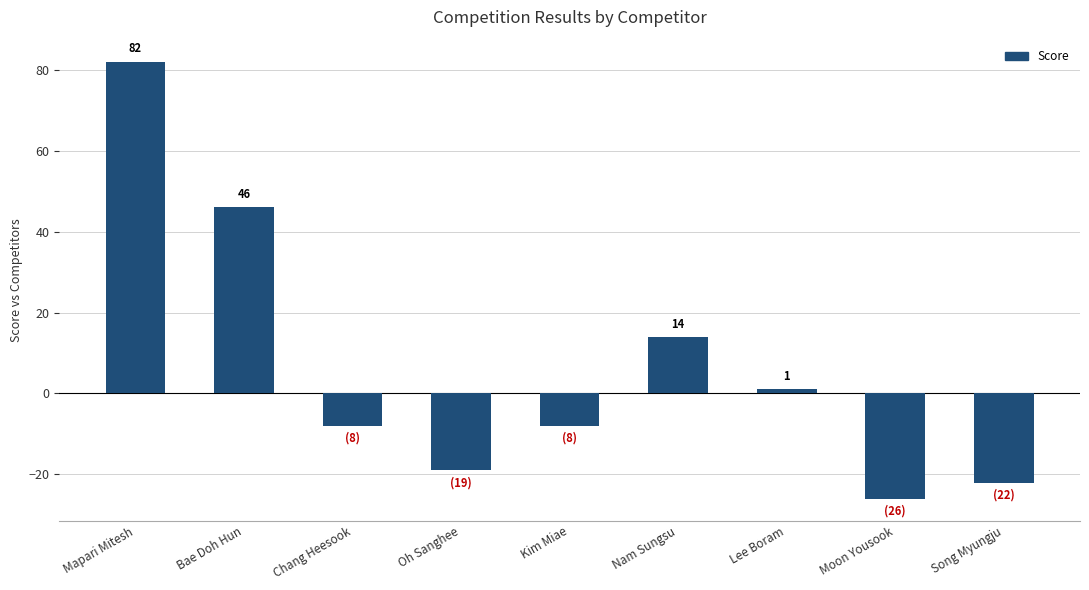

At which category does the chart reach its peak across all series?

Mapari Mitesh